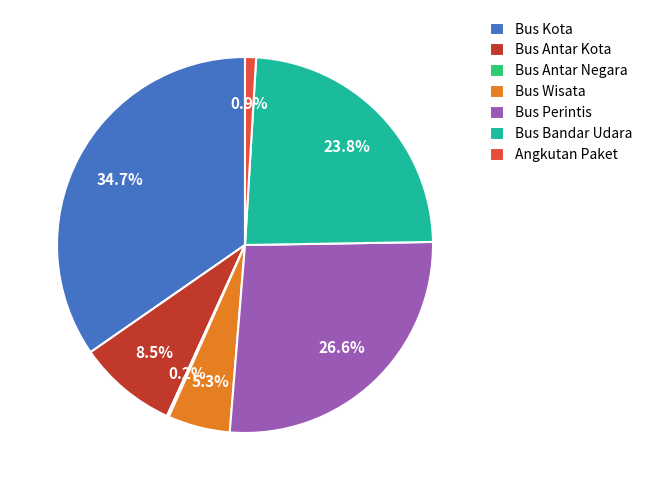

Which slice is the largest?

Bus Kota